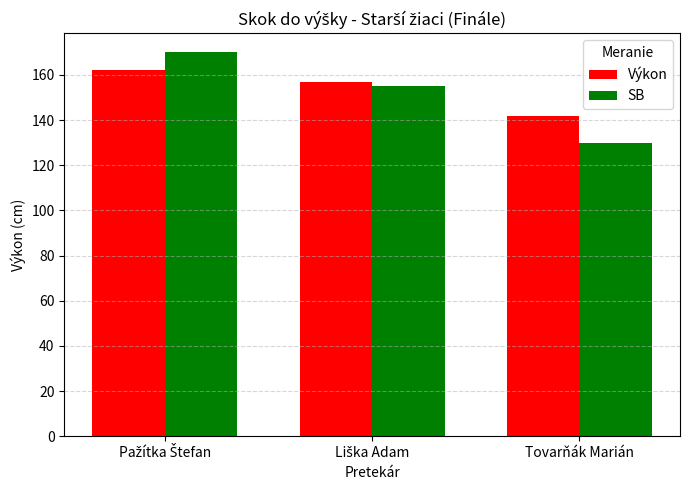

Which series has the widest spread of values?

SB